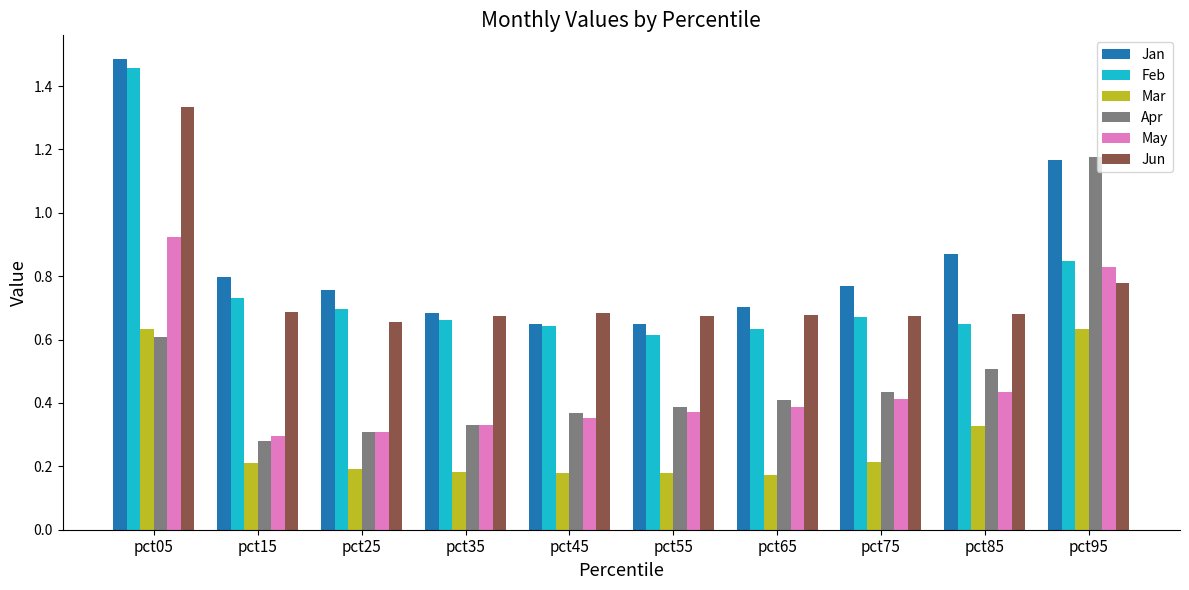

Count the Jun values in the range 0 to 1.

9